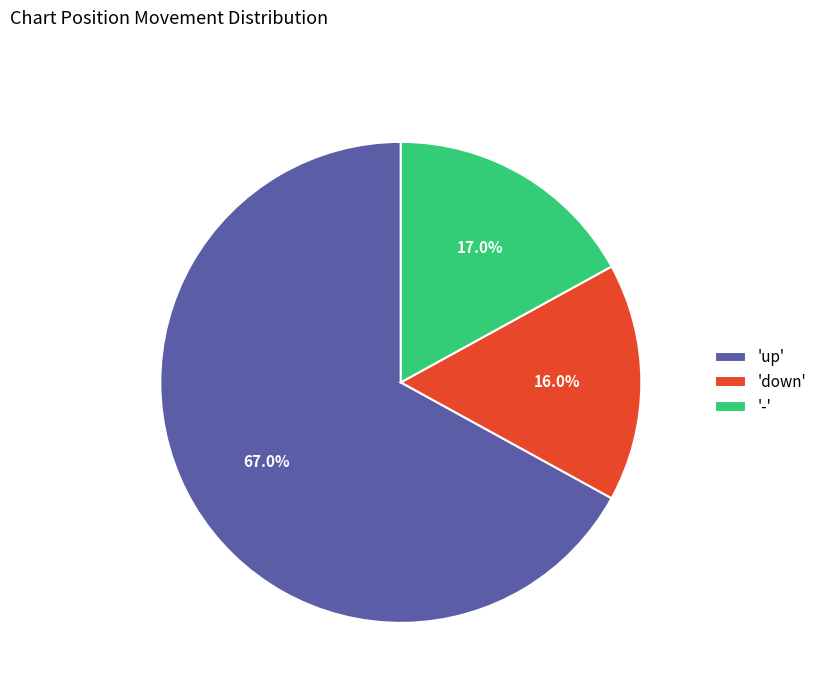

Between 'up' and '-', which is larger?

'up'